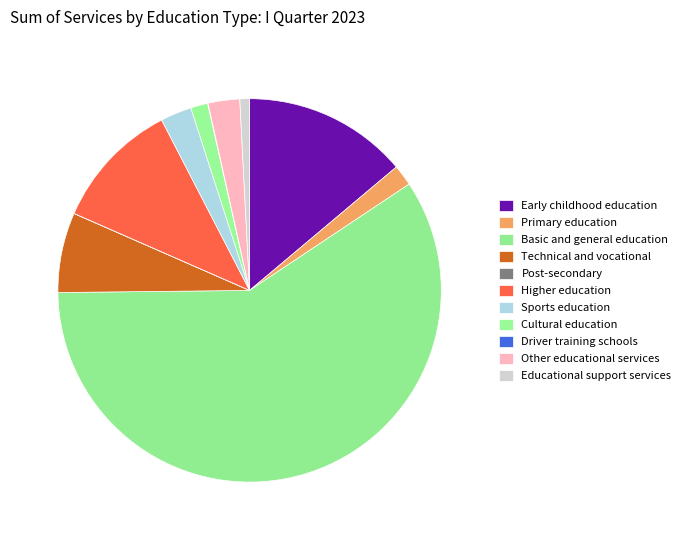

True or false: Basic and general education accounts for 69% of the total.

False